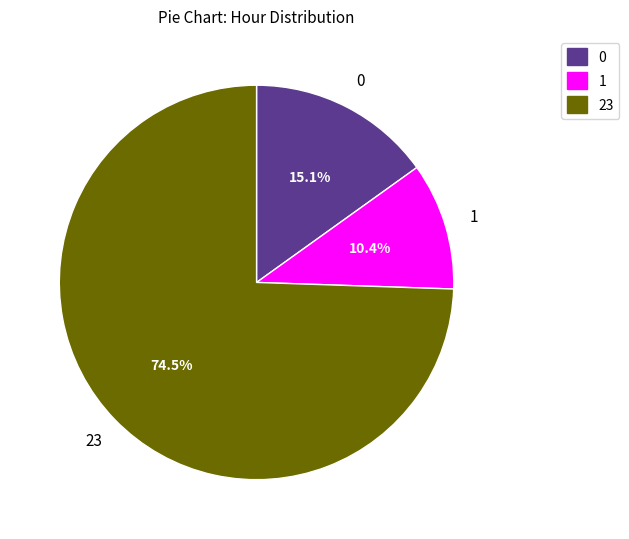

Does any single category account for the majority?

Yes